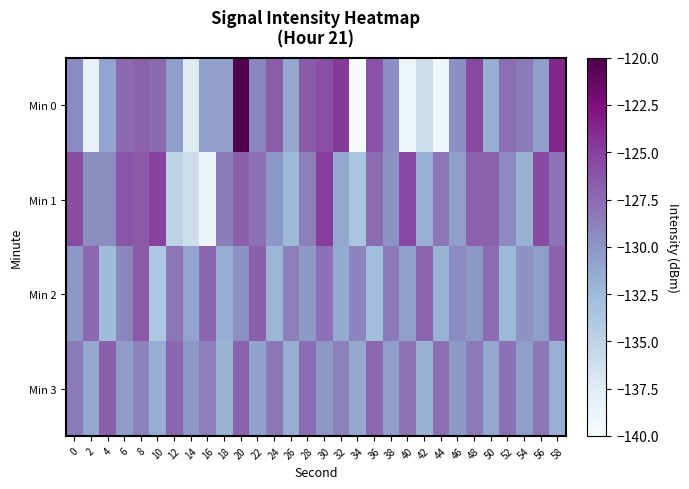

Reading left to right, list all the values displayed in this chart.

Min 0: 0=-129.4	2=-138.4	4=-130.9	6=-127.5	8=-127.0	10=-127.4	12=-130.5	14=-137.3	16=-130.7	18=-130.7	20=-120.3	22=-129.1	24=-126.7	26=-131.1	28=-126.6	30=-125.9	32=-124.6	34=-139.9	36=-126.1	38=-129.6	40=-139.0	42=-136.0	44=-139.2	46=-129.7	48=-125.5	50=-131.6	52=-127.7	54=-128.5	56=-130.6	58=-123.8
Min 1: 0=-125.8	2=-129.5	4=-129.6	6=-126.3	8=-126.4	10=-125.2	12=-134.9	14=-136.0	16=-138.9	18=-128.6	20=-126.8	22=-127.9	24=-130.1	26=-132.4	28=-128.7	30=-124.9	32=-131.2	34=-133.5	36=-127.6	38=-129.8	40=-125.4	42=-131.7	44=-128.3	46=-130.6	48=-126.9	50=-127.1	52=-129.3	54=-131.8	56=-125.7	58=-128.0
Min 2: 0=-130.2	2=-127.4	4=-132.6	6=-129.1	8=-126.5	10=-133.8	12=-128.2	14=-130.9	16=-127.3	18=-131.5	20=-129.7	22=-126.8	24=-132.1	26=-128.6	28=-130.3	30=-127.9	32=-131.4	34=-129.0	36=-132.7	38=-128.4	40=-130.8	42=-127.2	44=-131.9	46=-129.4	48=-130.1	50=-127.6	52=-132.3	54=-129.8	56=-130.5	58=-127.1
Min 3: 0=-128.5	2=-131.2	4=-126.8	6=-130.4	8=-128.9	10=-131.6	12=-127.3	14=-130.1	16=-128.7	18=-131.9	20=-127.1	22=-130.8	24=-128.3	26=-131.5	28=-127.6	30=-130.2	32=-128.8	34=-131.3	36=-127.4	38=-130.6	40=-128.1	42=-131.8	44=-127.7	46=-130.3	48=-128.4	50=-131.1	52=-127.9	54=-130.5	56=-128.2	58=-131.7